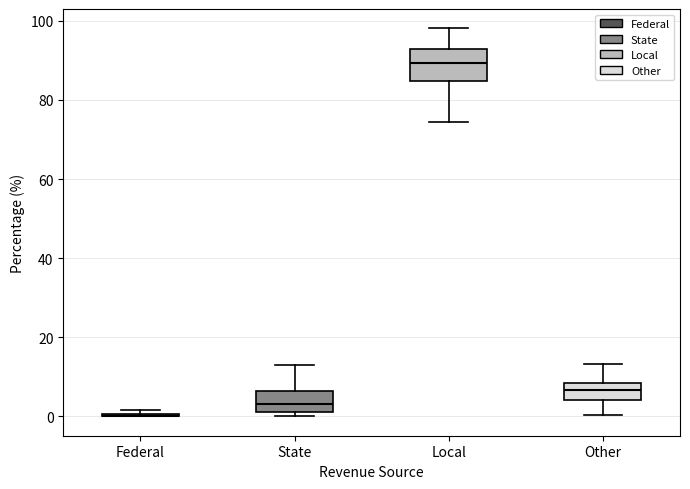

Reading left to right, transcribe this box plot: for each box, give where its median line is, the range the box spans, and where its two whiskers end, as read against the y-axis. The values are not printed on the chart, so give them approximately, as read against the axis.

Federal: box collapsed to a line at 0, whiskers 0 to 2
State: median 4, box 2 to 6, whiskers 0 to 14
Local: median 90, box 84 to 92, whiskers 74 to 98
Other: median 6, box 4 to 8, whiskers 0 to 14